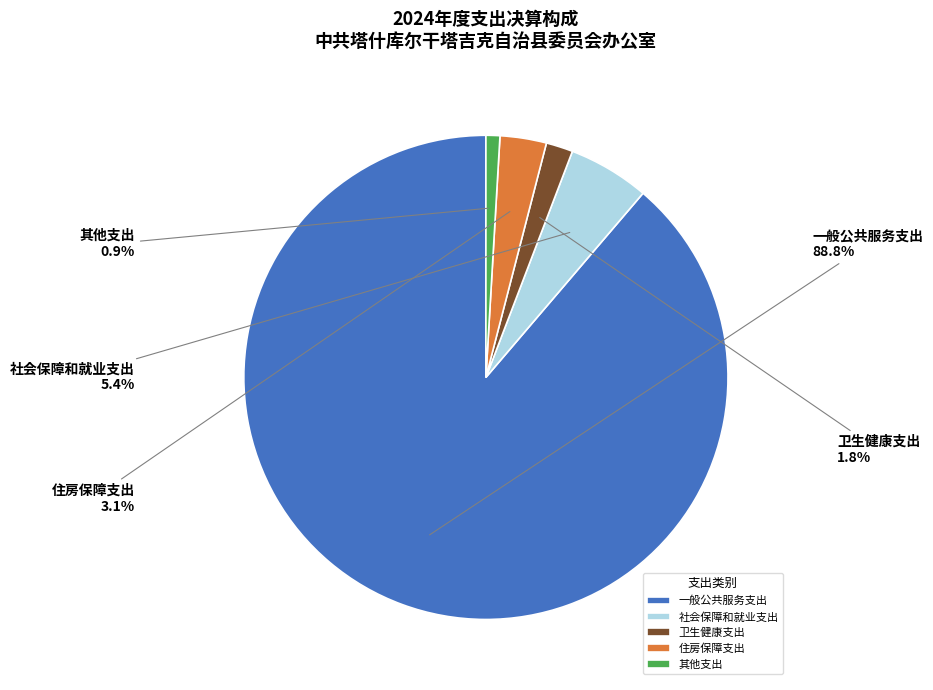

Approximately how many times larger is the value at 社会保障和就业支出 compared to 其他支出?

5.8